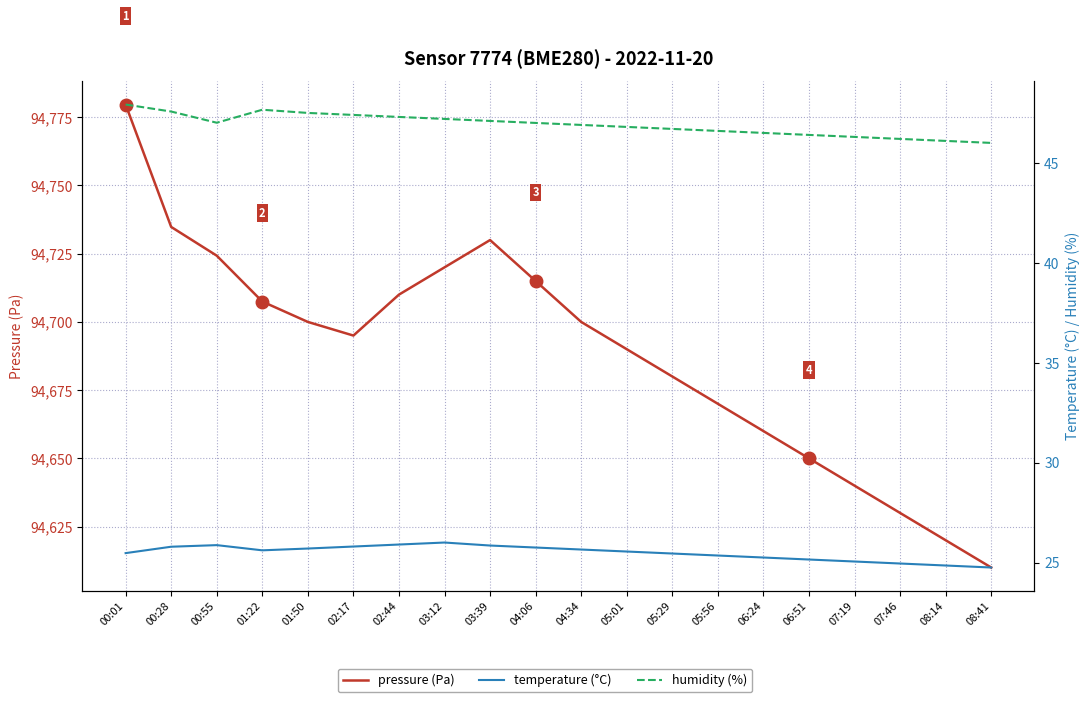

The value of pressure (Pa) at 03:12 is 45197.4. True or false?

False